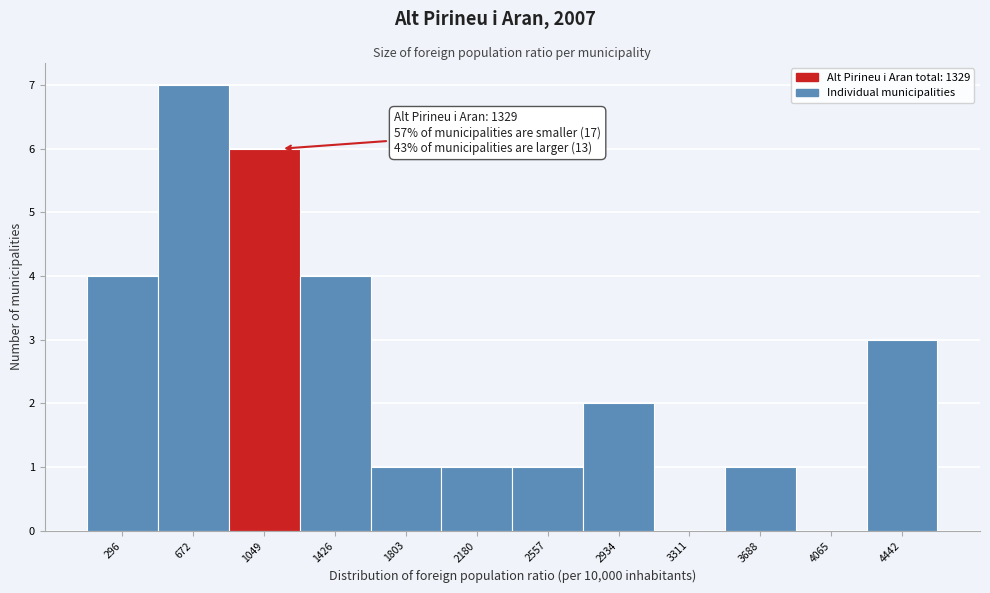

Reading right to left, transcribe all the data shown in this chart.

4442=3	4065=0	3688=1	3311=0	2934=2	2557=1	2180=1	1803=1	1426=4	1049=6	672=7	296=4